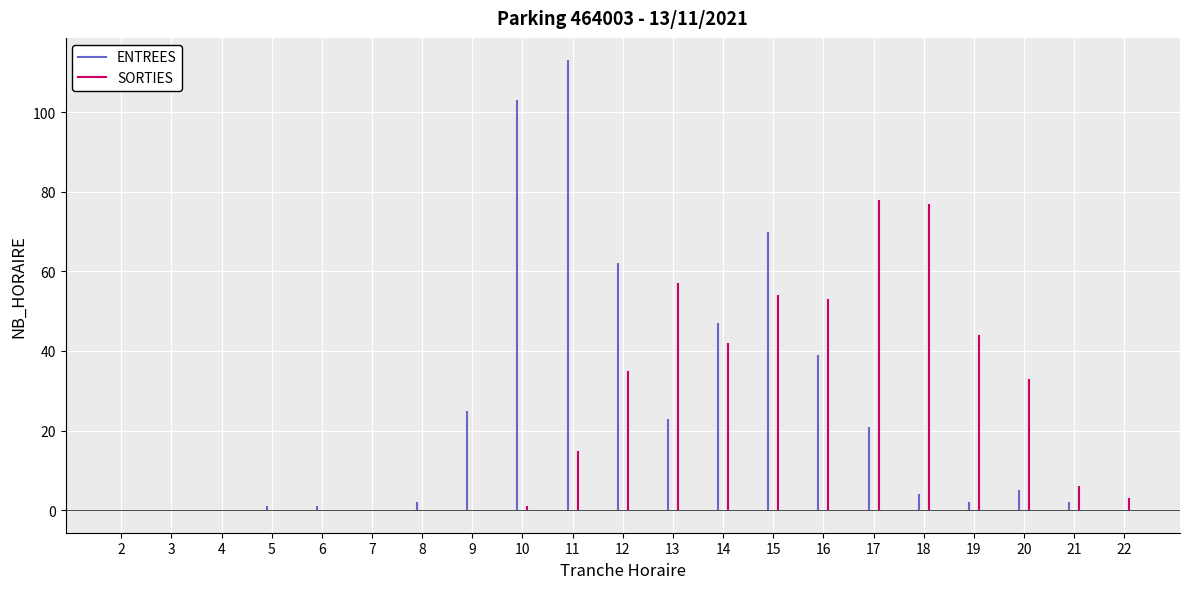

Is the value of ENTREES at 9 greater than the value of SORTIES at 13?

No